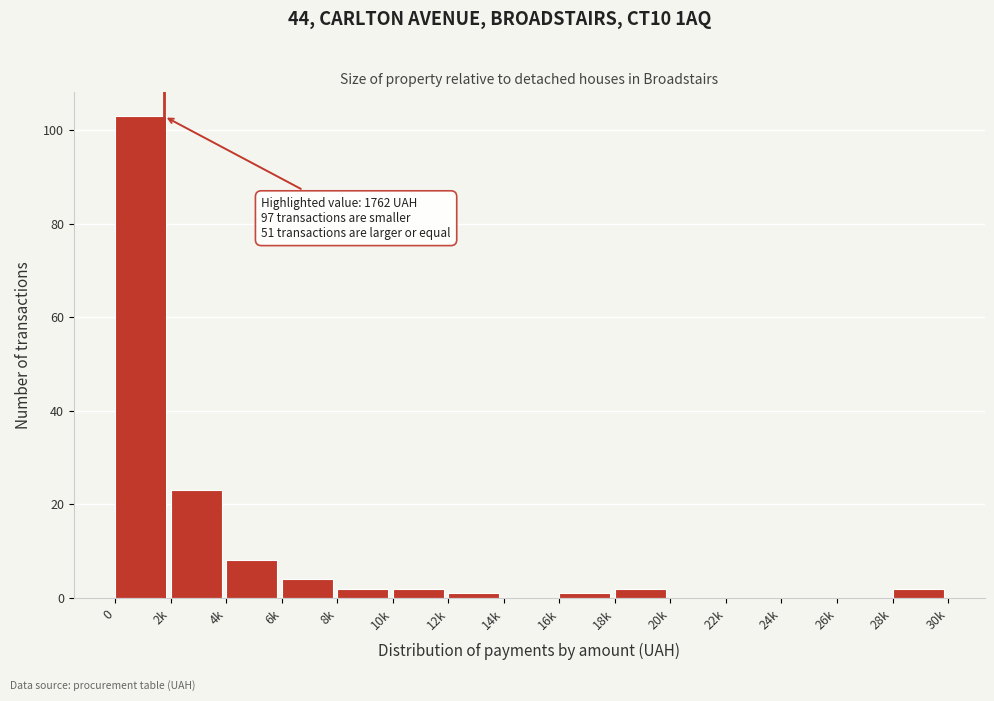

Reading left to right, what are all the values shown in this chart?

0=103	2k=23	4k=8	6k=4	8k=2	10k=2	12k=1	14k=0	16k=1	18k=2	20k=0	22k=0	24k=0	26k=0	28k=2